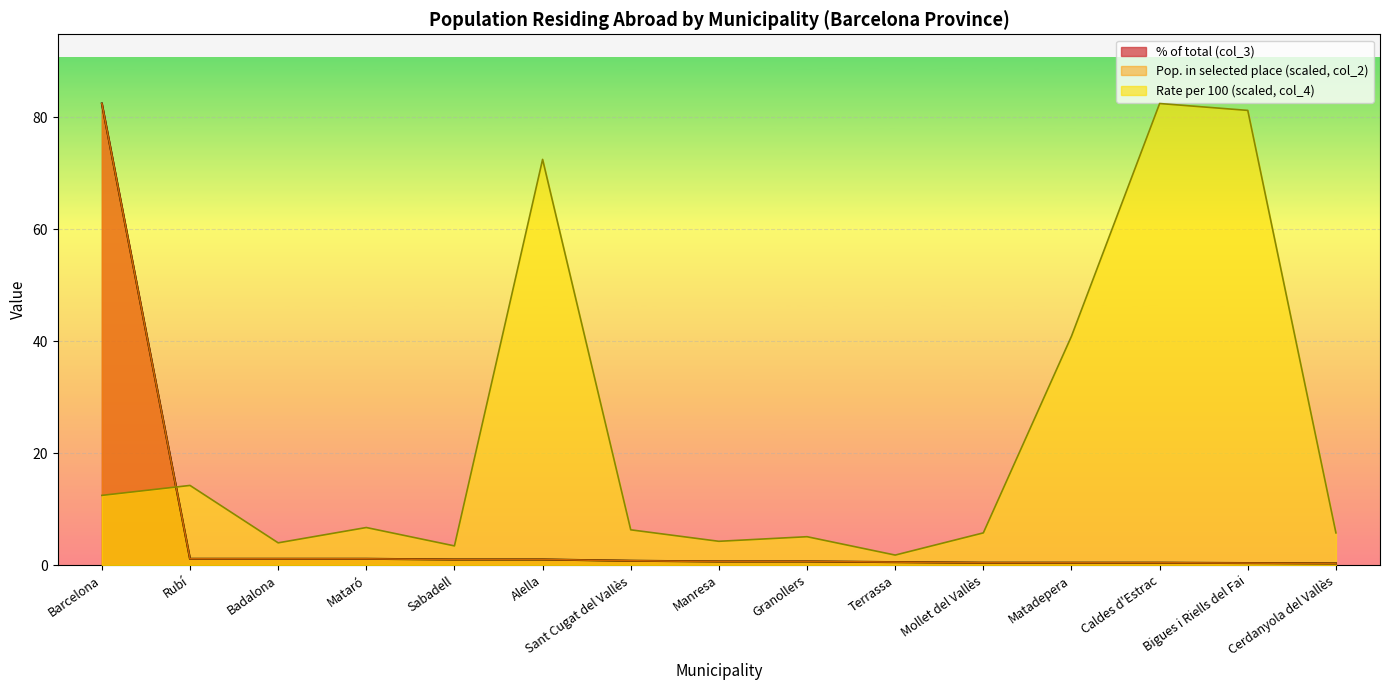

Which category has the lowest value across all series?

Cerdanyola del Vallès